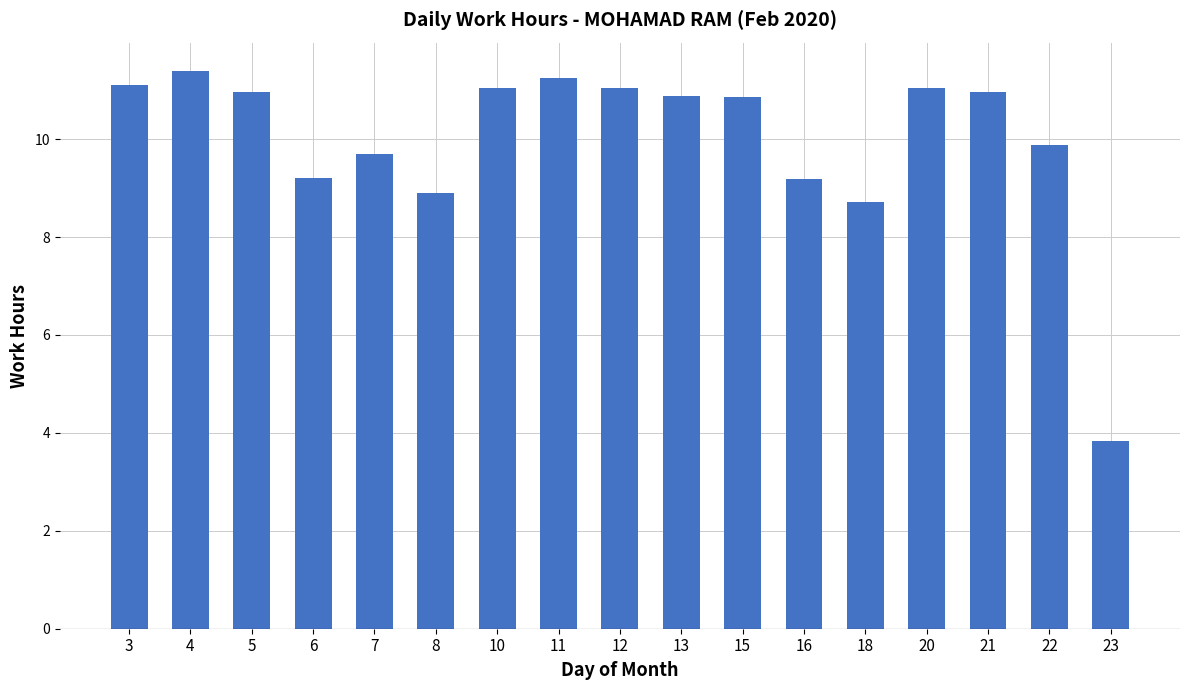

How many data points are less than 10?

7